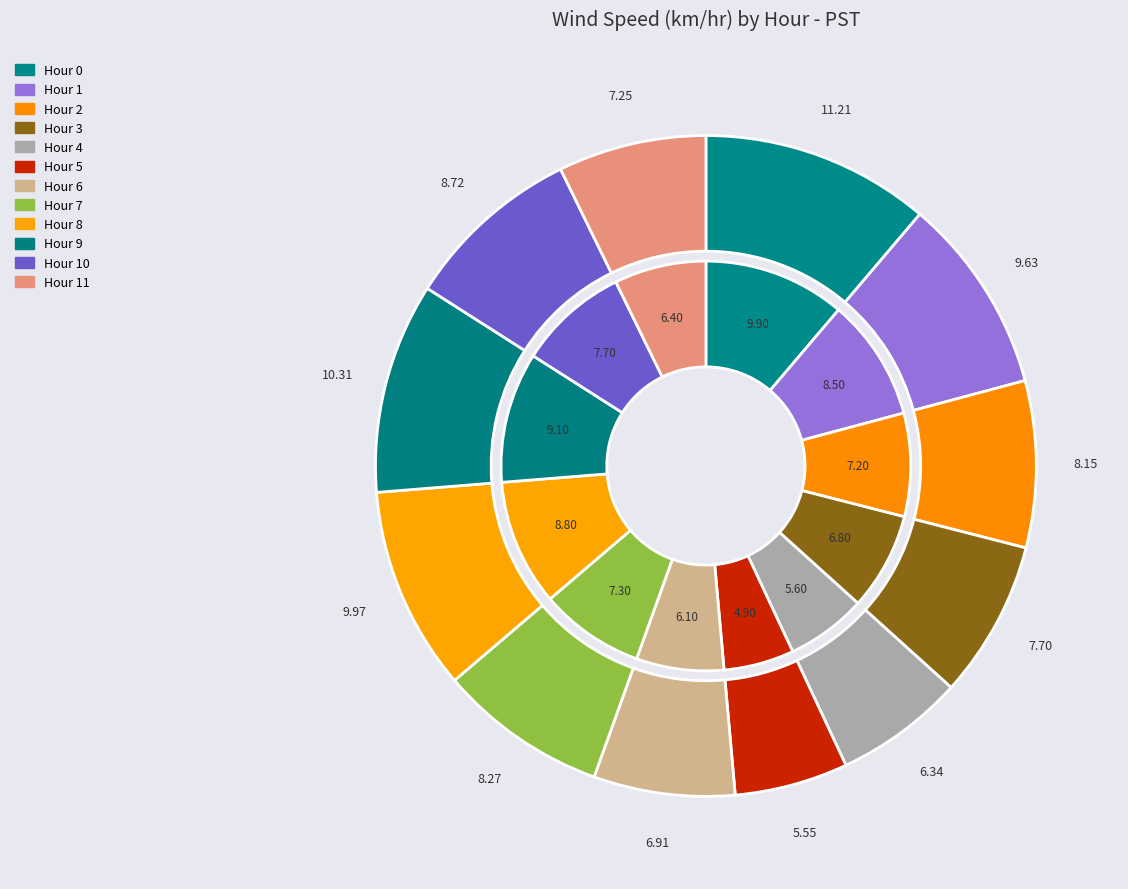

To the nearest percent, what percentage of the pie is Hour 2?

8%